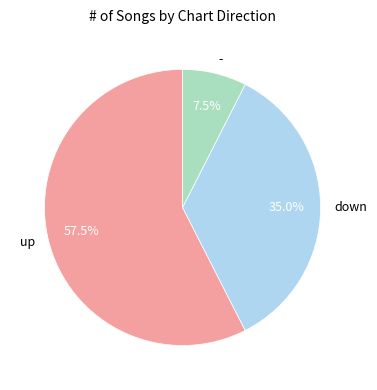

Combined, do down and up account for over 50%?

Yes